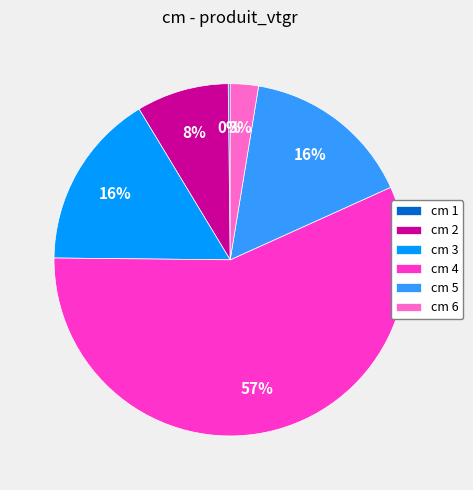

To the nearest percent, what percentage of the pie is cm 5?

16%